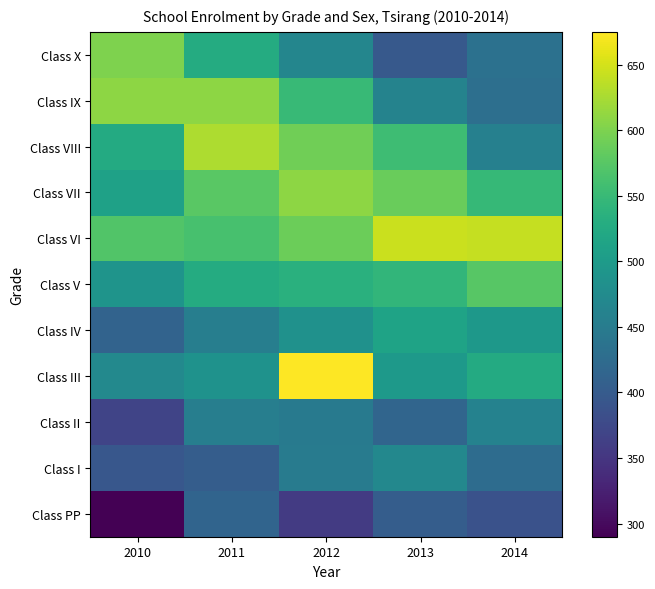

What is the spread (max minus min) of values at 2014?

254